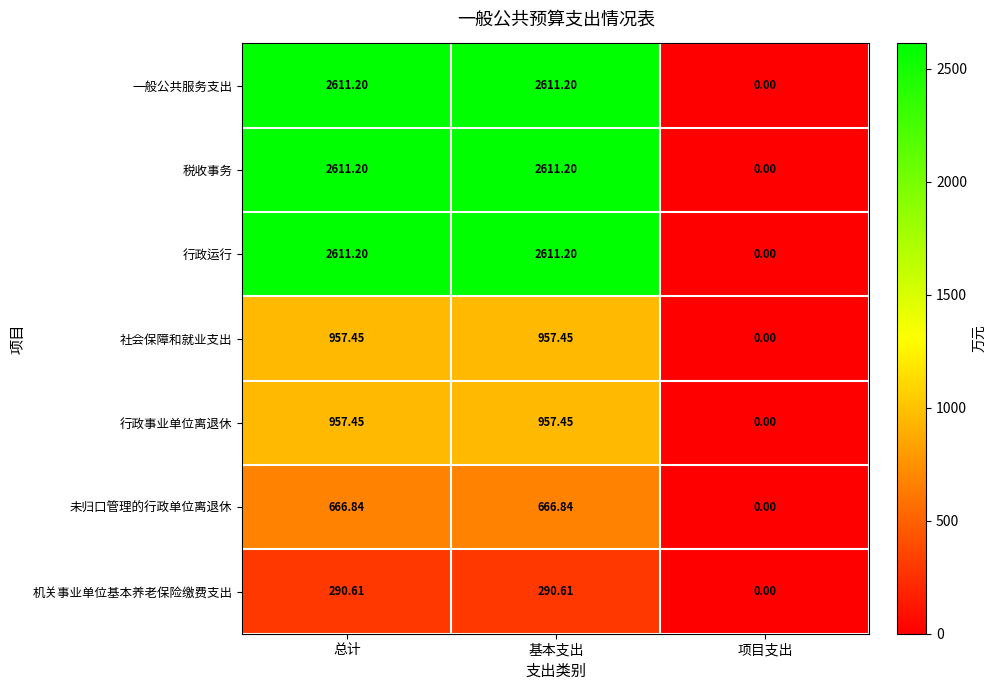

Is the value of 税收事务 at 项目支出 greater than the value of 社会保障和就业支出 at 基本支出?

No